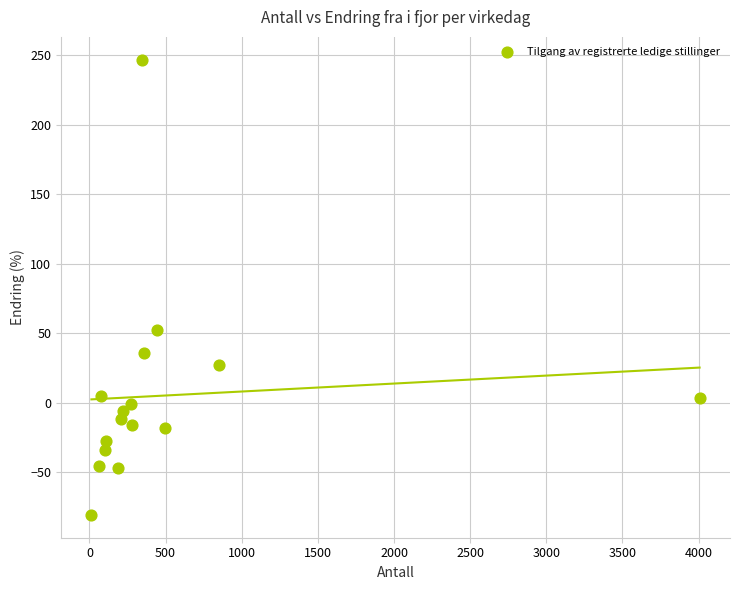

What Y value in the scatter plot is closest to 83?

52